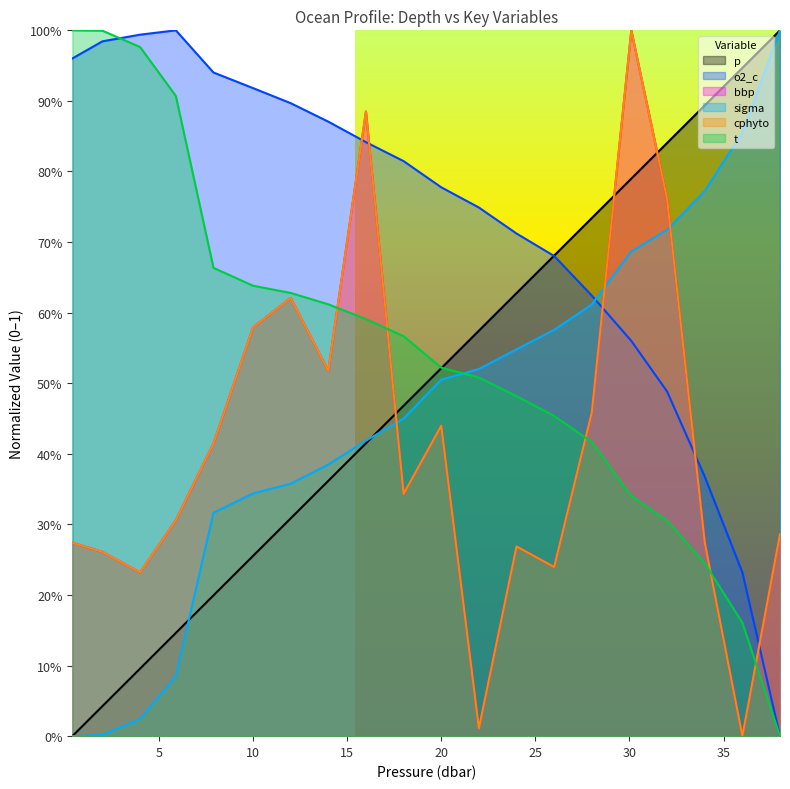

What is the label of the 17th point from the right?

5.9